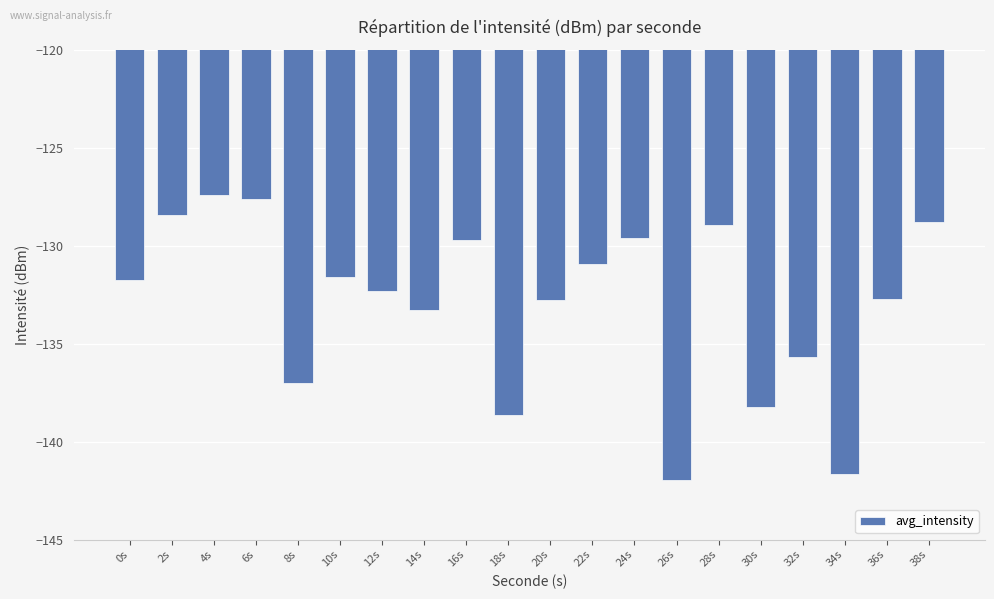

At which label does the data first exceed -131?

2s